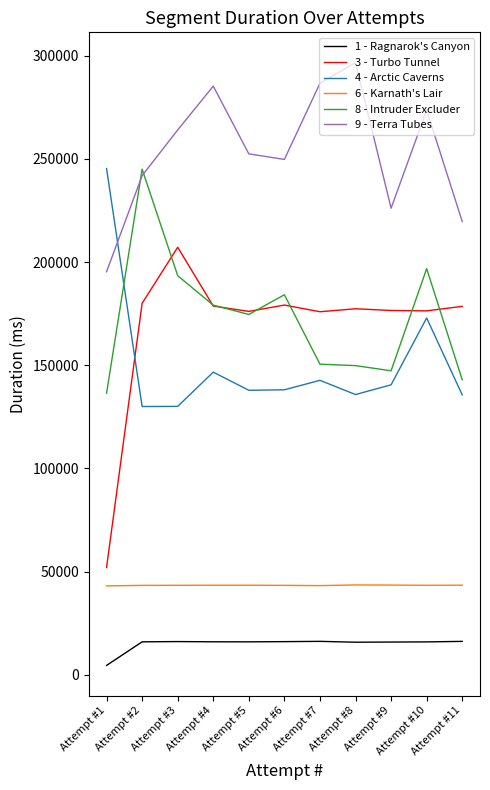

True or false: 3 - Turbo Tunnel and 9 - Terra Tubes cross at least once.

False